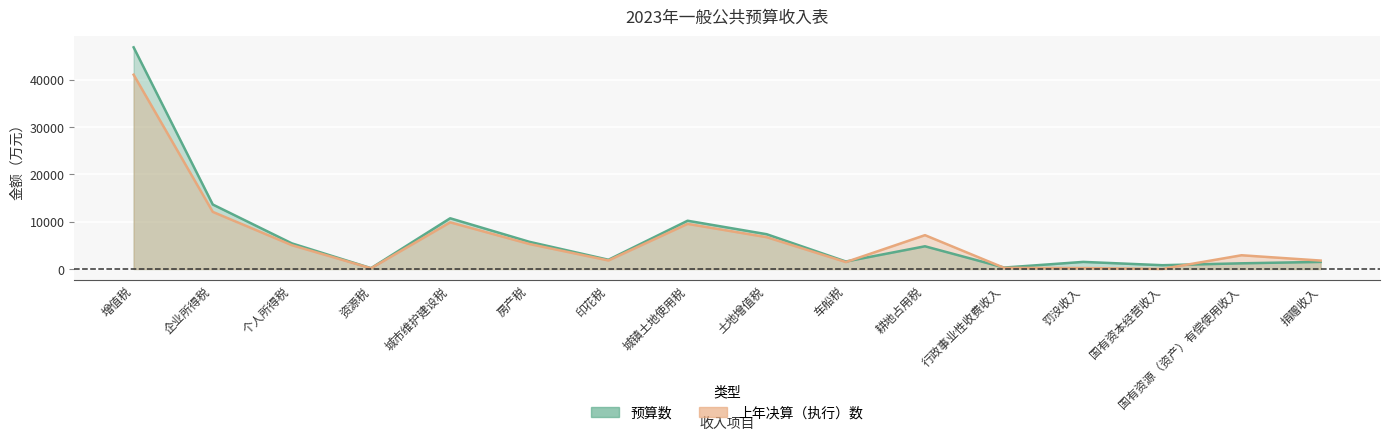

Which series changed the most between 房产税 and 耕地占用税?

上年决算（执行）数